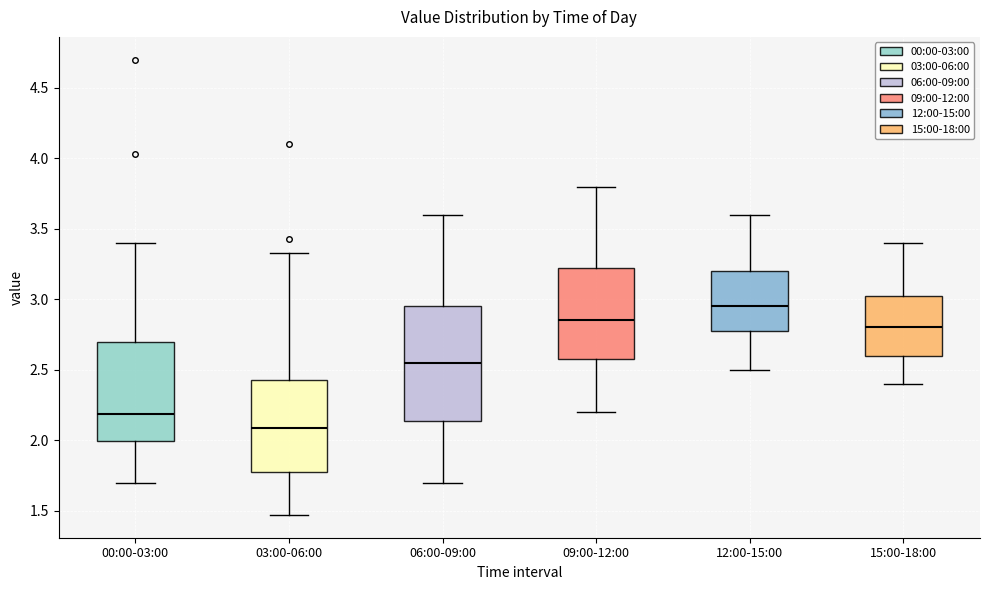

Which box has the highest median line?

12:00-15:00